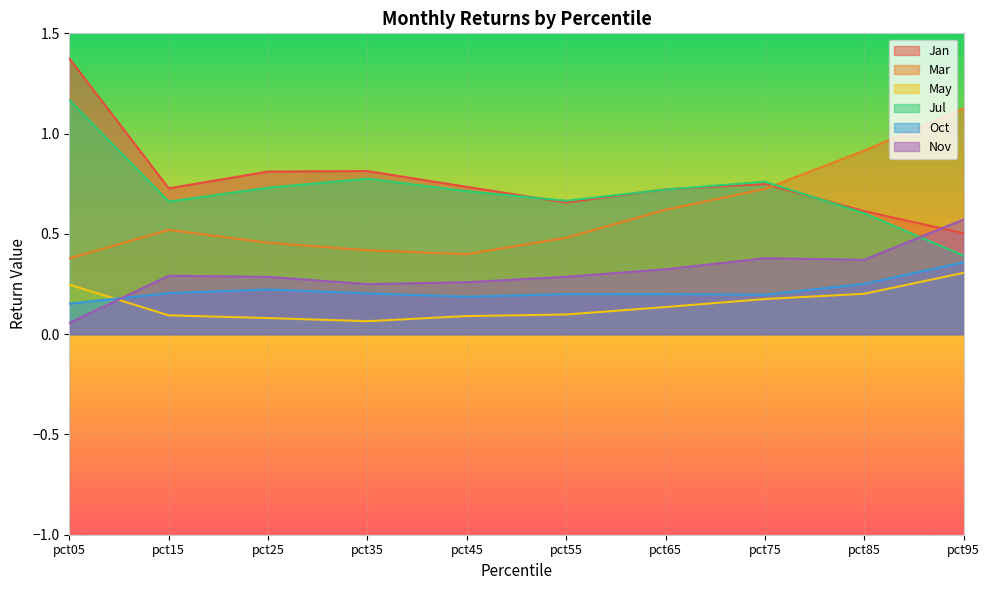

At how many categories does at least one series exceed 0?

10